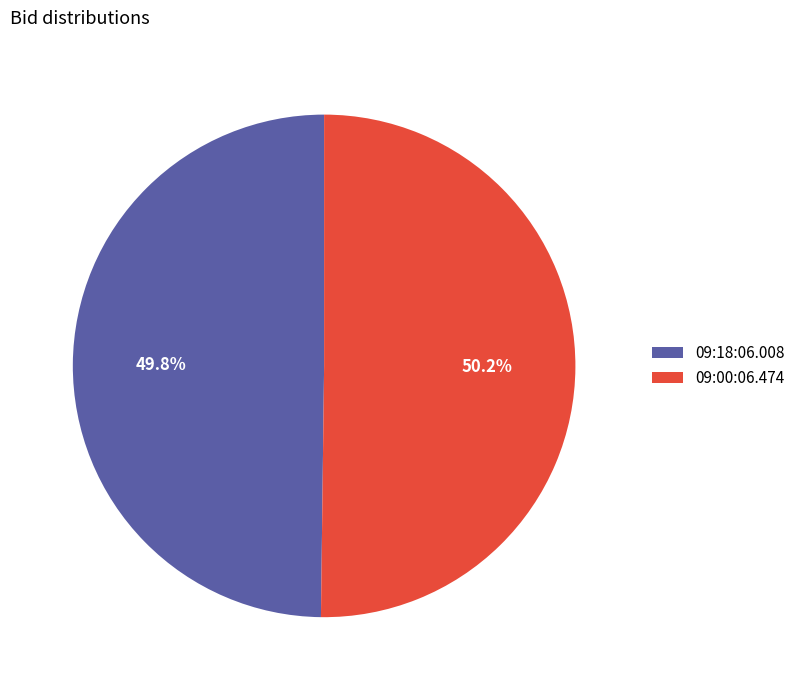

What is the ratio of the value at 09:00:06.474 to the value at 09:18:06.008?

1.0